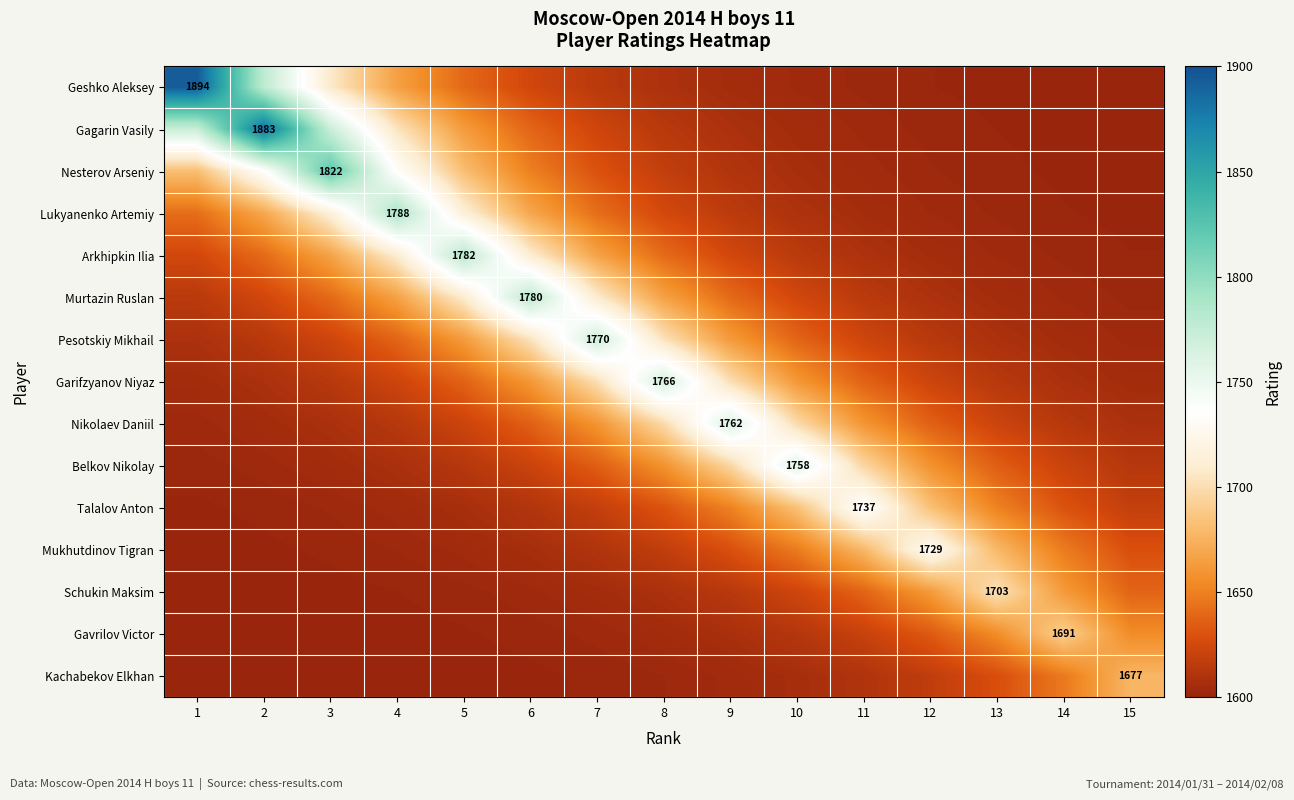

How many data points in Nikolaev Daniil are less than 1621?

6